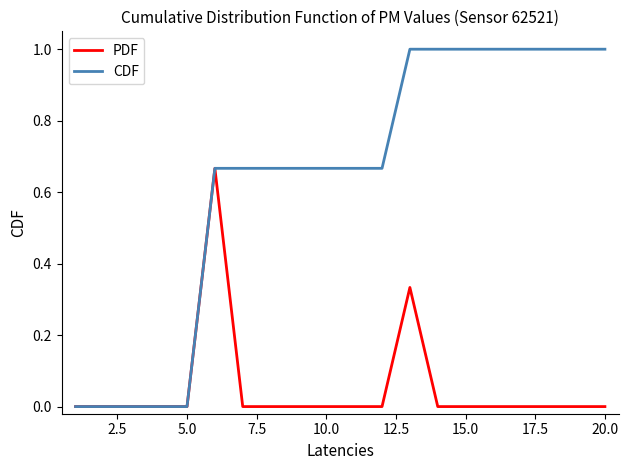

Which series has the largest total across all categories?

CDF